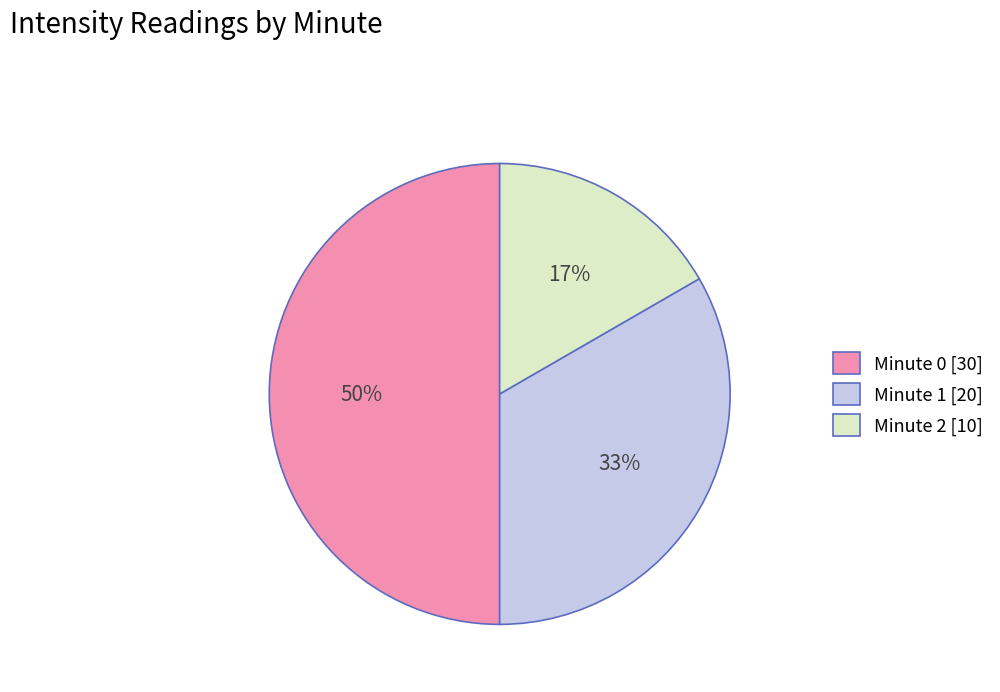

To the nearest percent, what is the combined percentage of Minute 1 and Minute 0?

83%